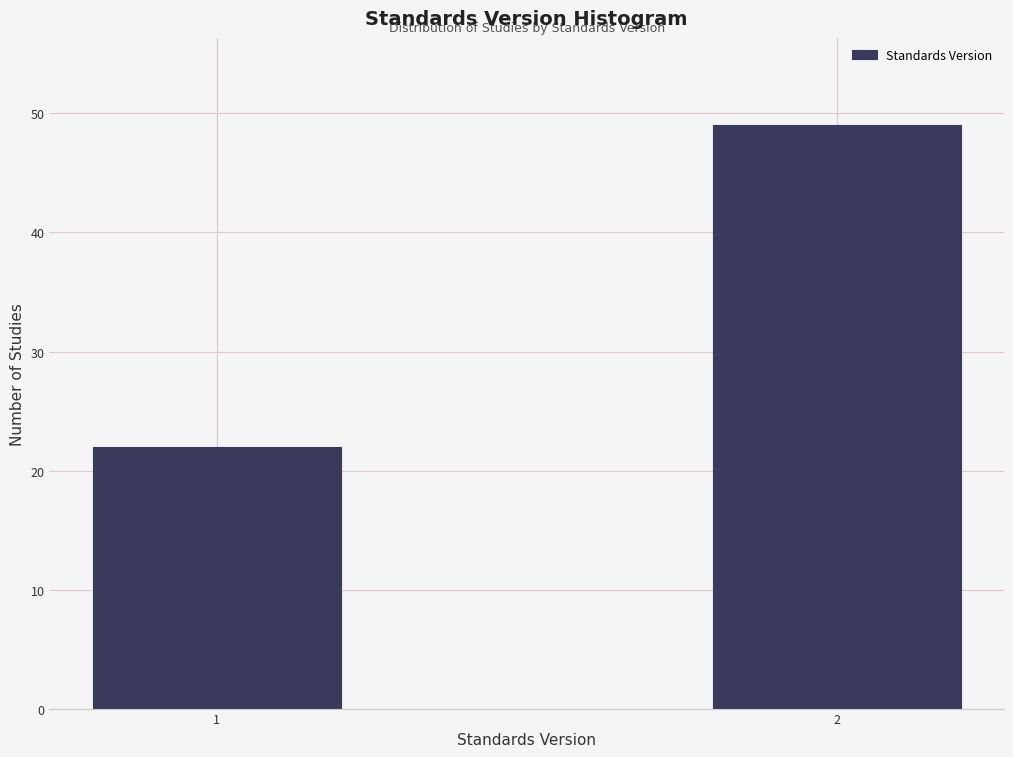

Reading right to left, what are all the values shown in this chart?

2=49	1=22